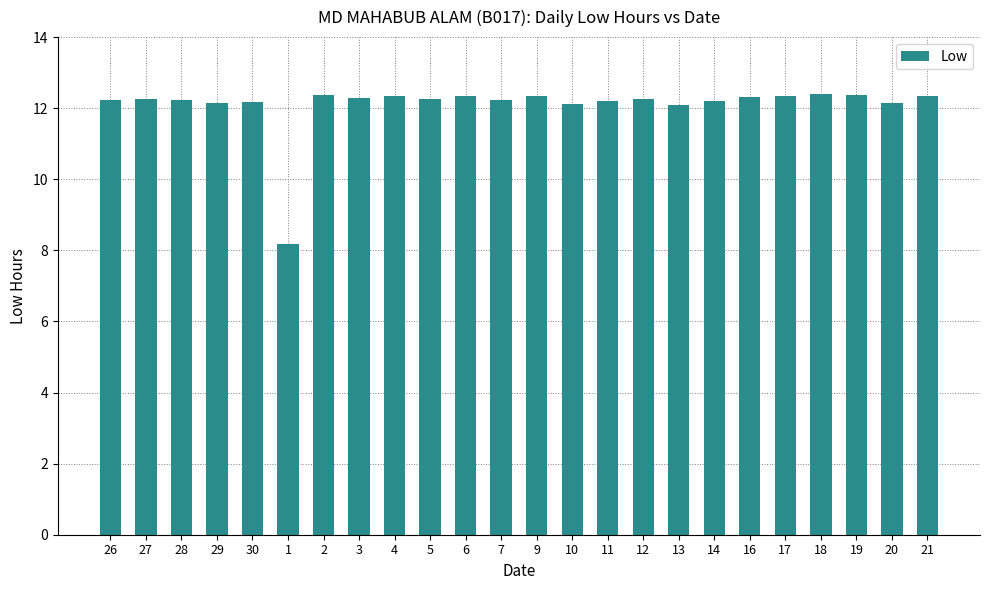

Are the bars horizontal?

No